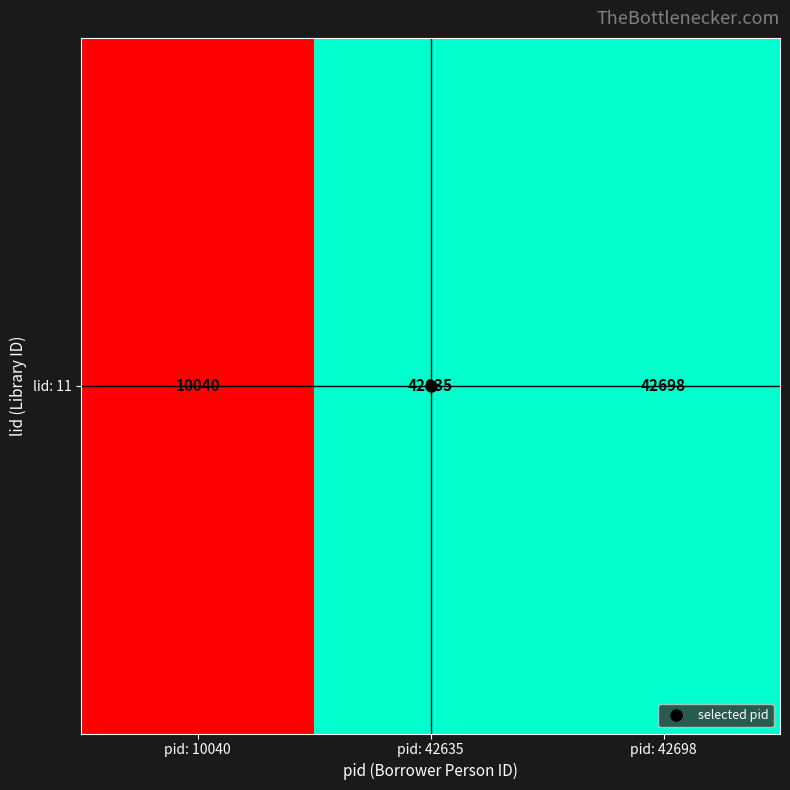

What is the change in value from pid: 42635 to pid: 42698?

+63